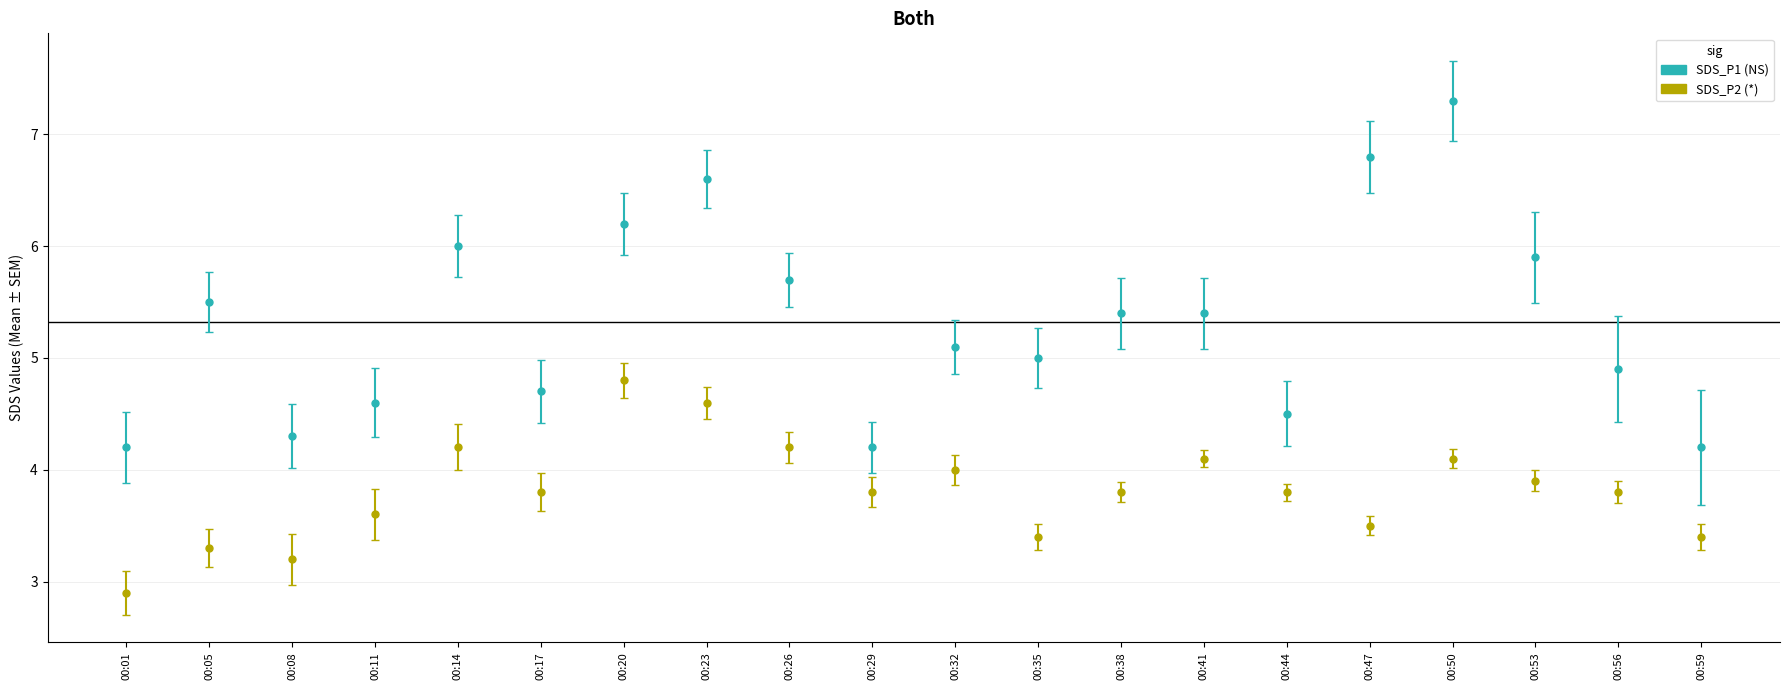

Reading right to left, transcribe all the data shown in this chart.

SDS_P1: 00:59=4.2	00:56=4.9	00:53=5.9	00:50=7.3	00:47=6.8	00:44=4.5	00:41=5.4	00:38=5.4	00:35=5.0	00:32=5.1	00:29=4.2	00:26=5.7	00:23=6.6	00:20=6.2	00:17=4.7	00:14=6.0	00:11=4.6	00:08=4.3	00:05=5.5	00:01=4.2
SDS_P2: 00:59=3.4	00:56=3.8	00:53=3.9	00:50=4.1	00:47=3.5	00:44=3.8	00:41=4.1	00:38=3.8	00:35=3.4	00:32=4.0	00:29=3.8	00:26=4.2	00:23=4.6	00:20=4.8	00:17=3.8	00:14=4.2	00:11=3.6	00:08=3.2	00:05=3.3	00:01=2.9